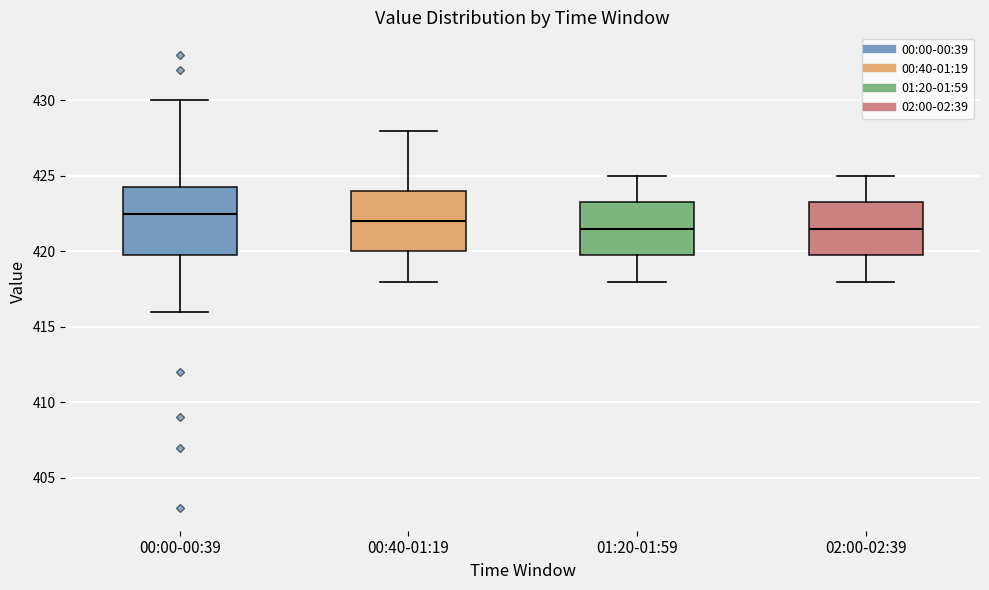

Reading left to right, read every box against the y-axis: the position of its median line, the range the box covers, and the ends of its whiskers. The values are not printed on the chart, so give them approximately, as read against the axis.

00:00-00:39: median 422.5, box 420.0 to 424.5, whiskers 416.0 to 430.0
00:40-01:19: median 422.0, box 420.0 to 424.0, whiskers 418.0 to 428.0
01:20-01:59: median 421.5, box 420.0 to 423.5, whiskers 418.0 to 425.0
02:00-02:39: median 421.5, box 420.0 to 423.5, whiskers 418.0 to 425.0